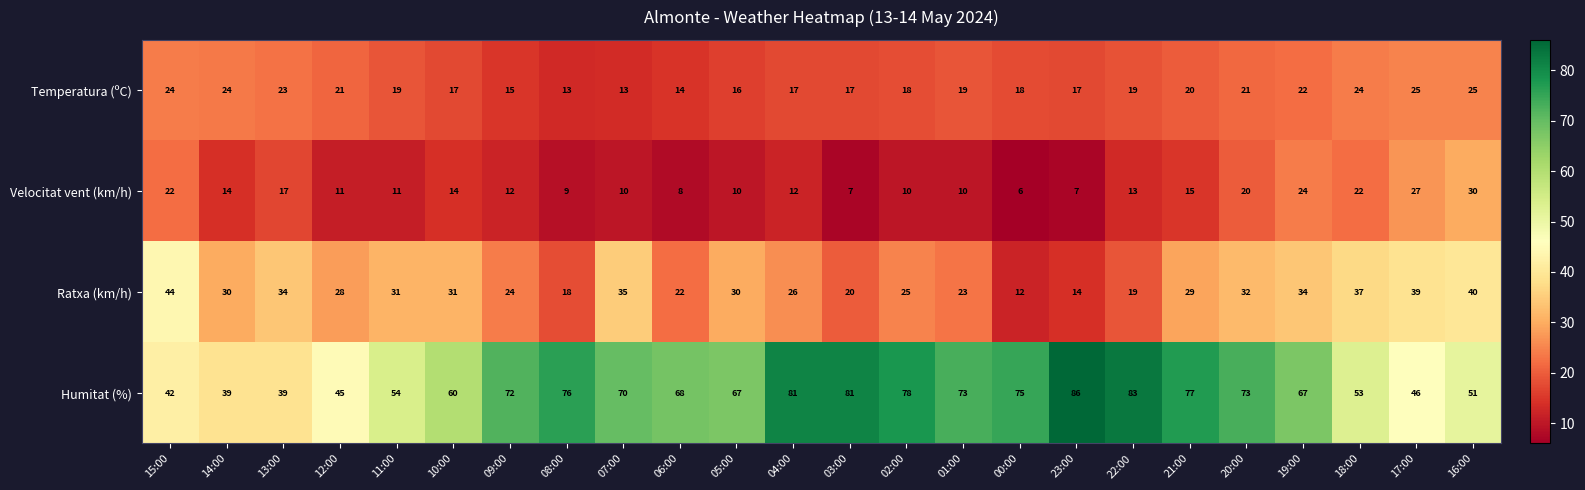

Rank the series by their maximum value, from highest to lowest.

Humitat (%), Ratxa (km/h), Velocitat vent (km/h), Temperatura (ºC)